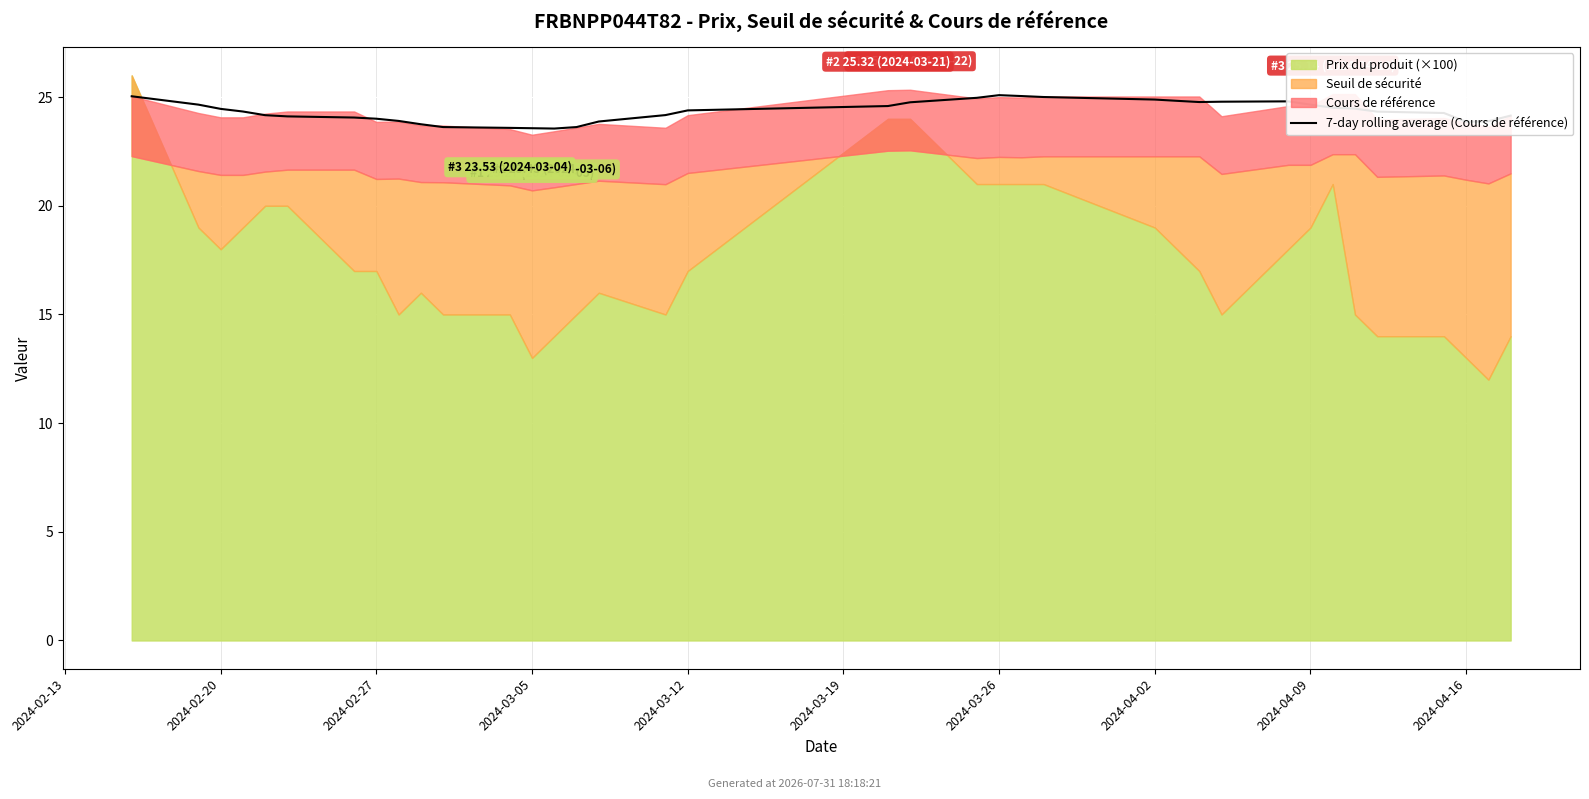

How many data points does each series have?

37